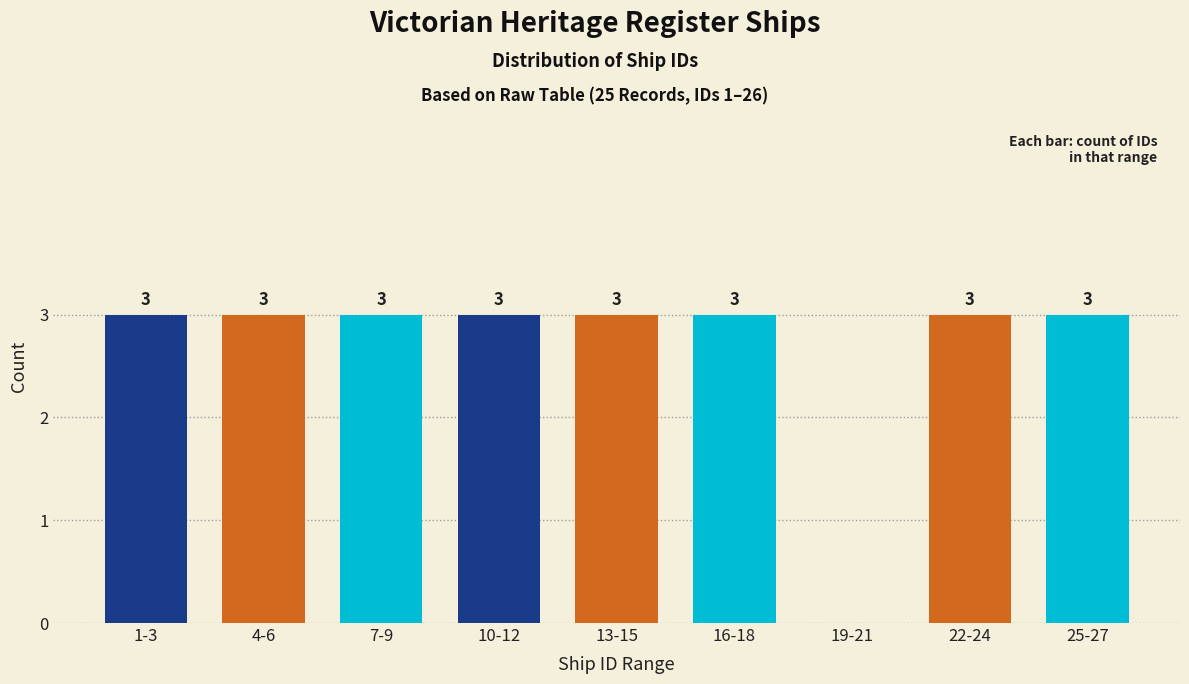

Reading right to left, what are all the values shown in this chart?

25-27=3	22-24=3	19-21=0	16-18=3	13-15=3	10-12=3	7-9=3	4-6=3	1-3=3